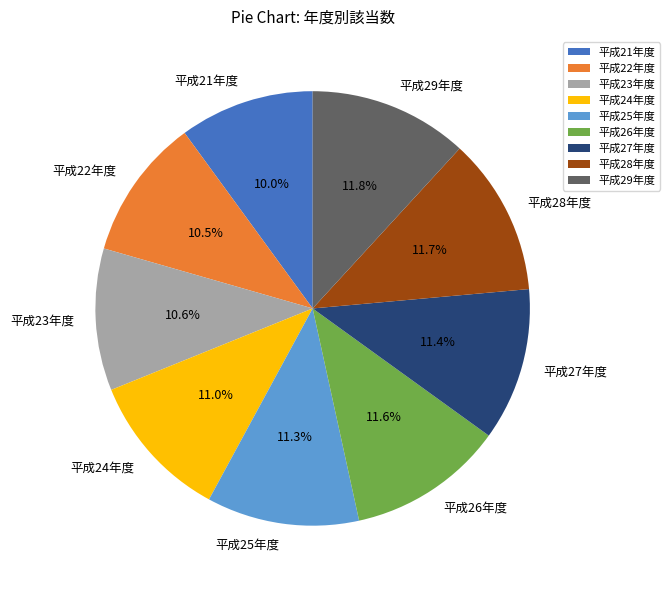

Is there any slice that represents more than half of the pie?

No